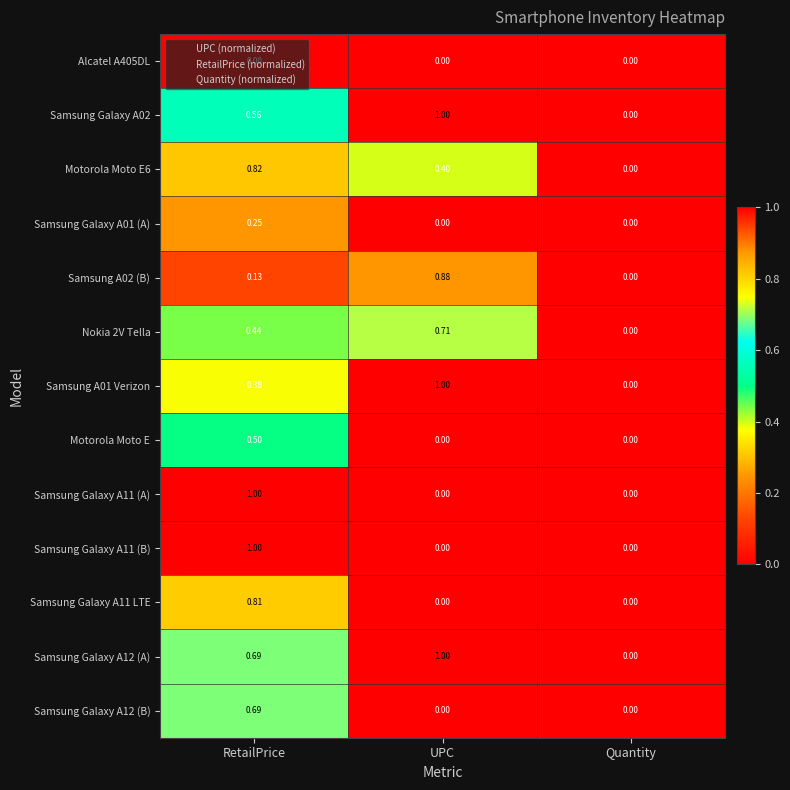

At which category is the sum across all series the highest?

RetailPrice